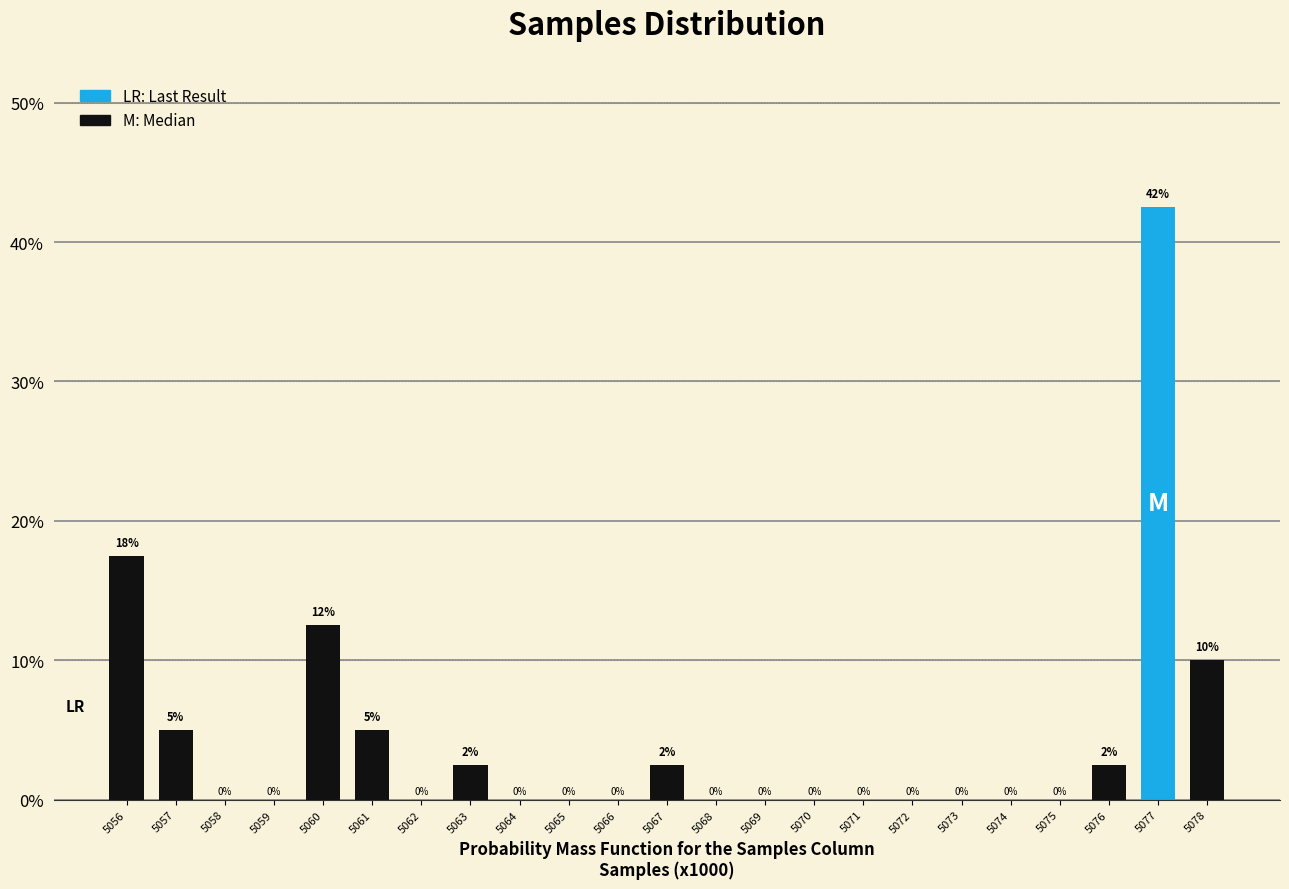

What is the change in value from 5062 to 5078?

+10.0